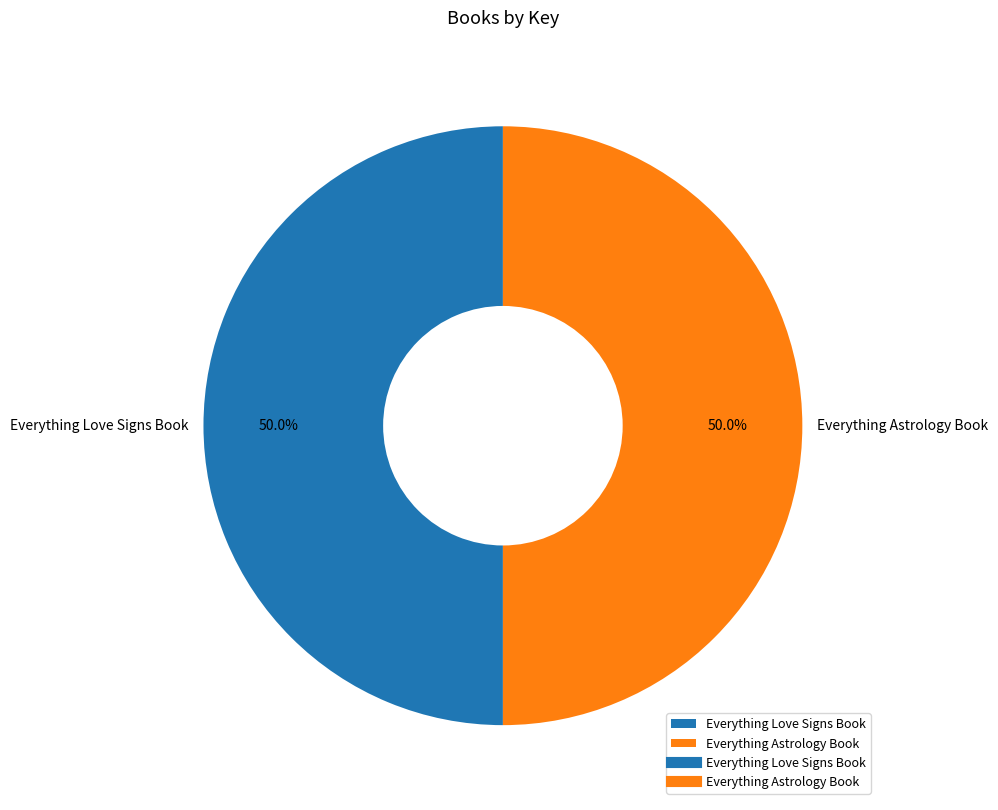

What is the ratio of the value at Everything Astrology Book to the value at Everything Love Signs Book?

1.0